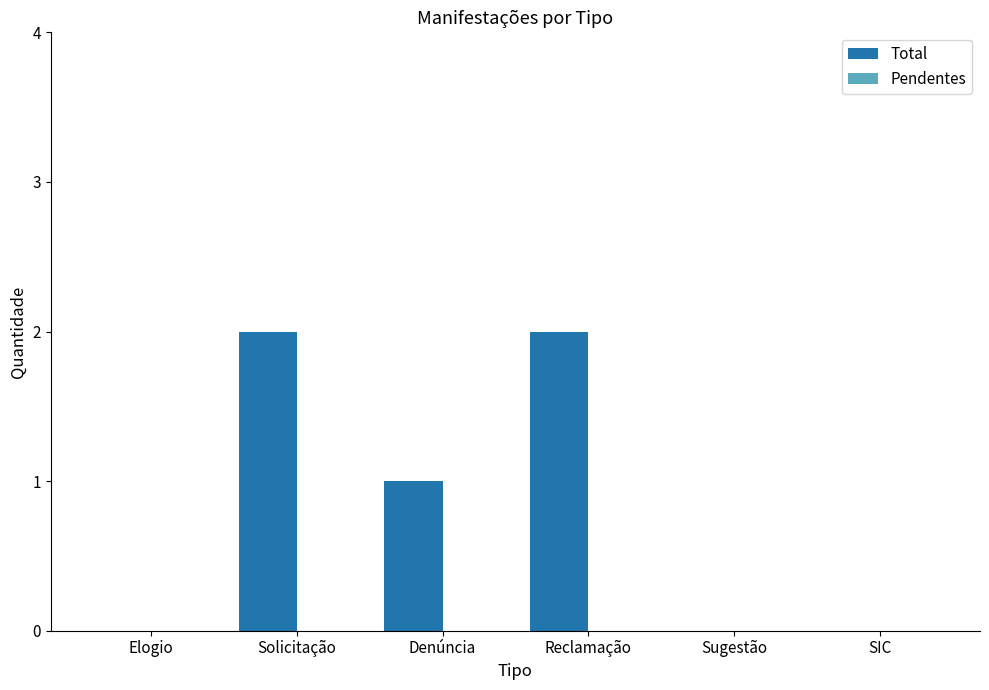

Approximately how many times larger is the value at Denúncia compared to Solicitação?

0.5